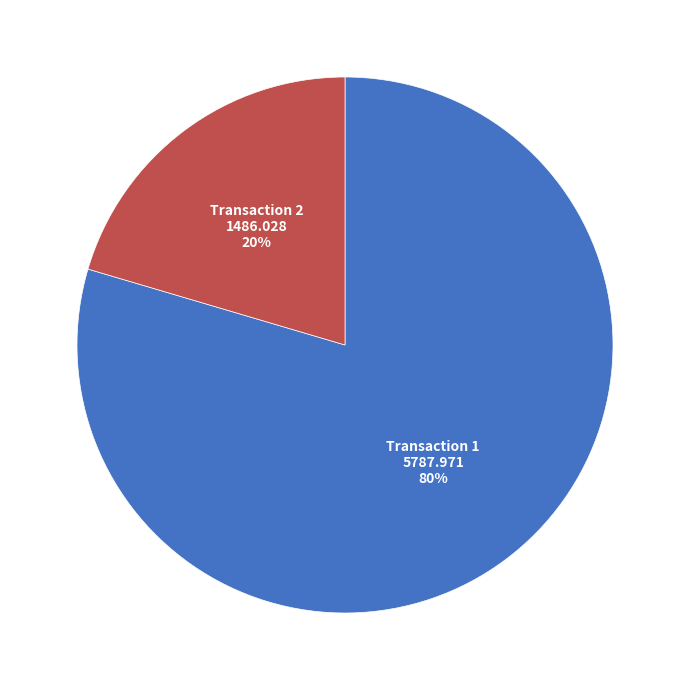

What is the majority slice?

Transaction 1